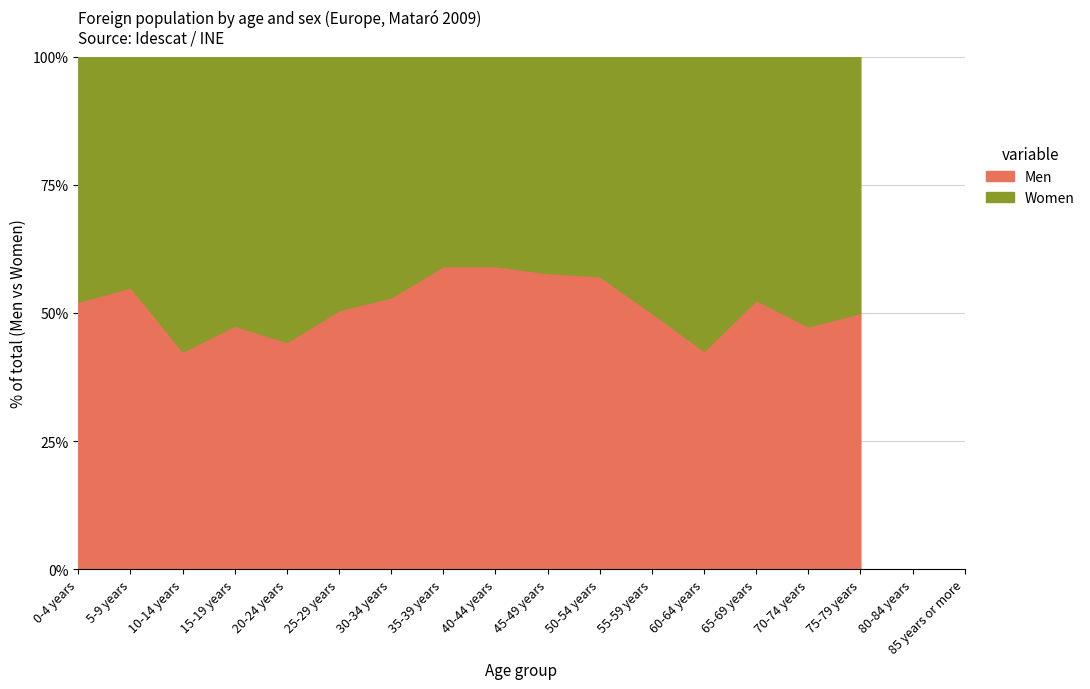

What is the minimum value for Men?

42.5